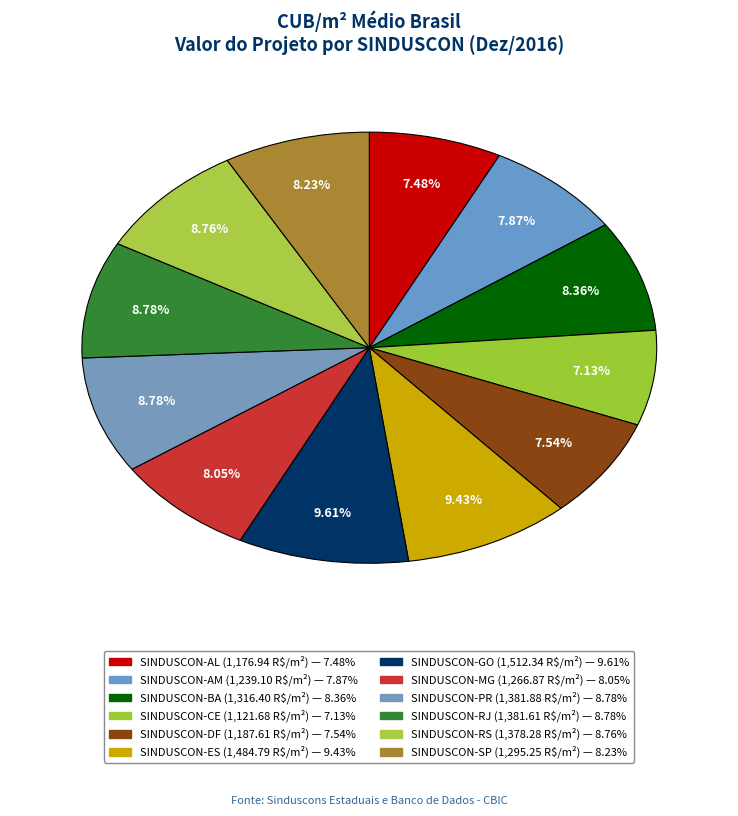

What percentage is the SINDUSCON-DF slice, to the nearest percent?

8%